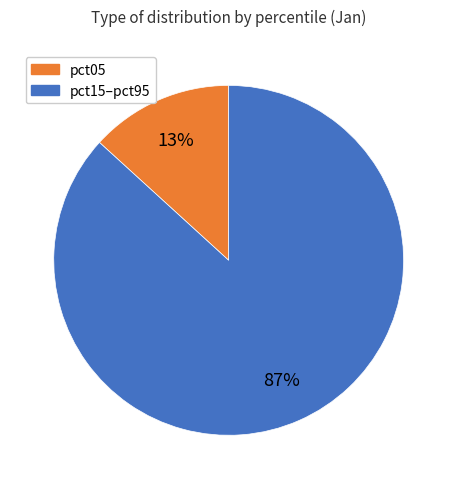

Does any single category account for the majority?

Yes